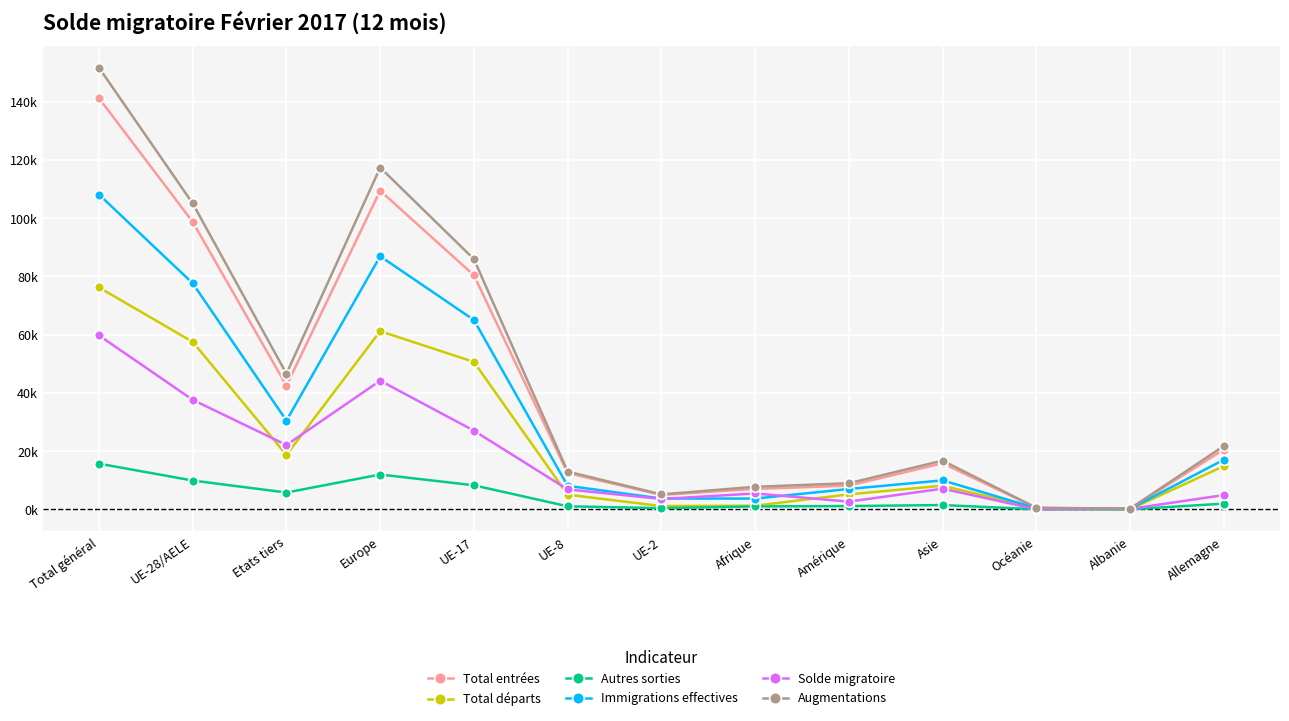

Read the Total entrées value at Europe, to the nearest 10.

109460